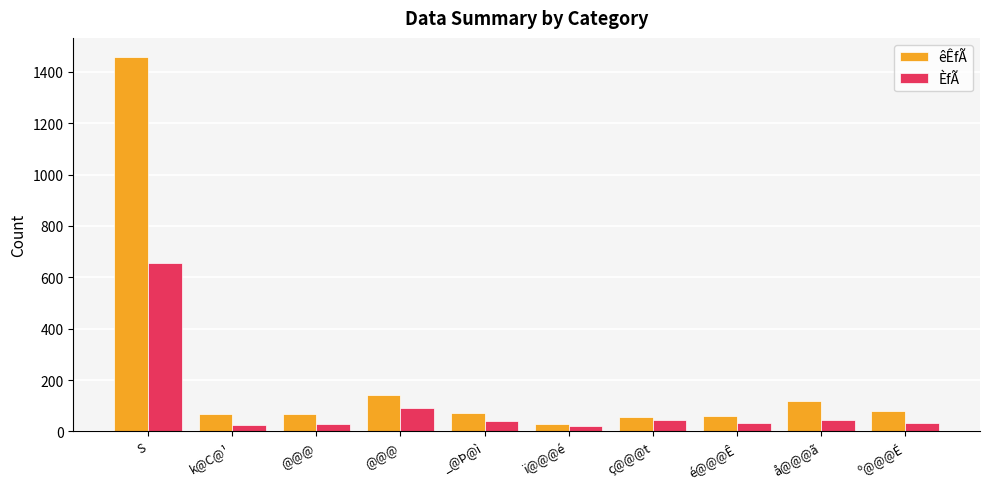

Reading left to right, list all the values displayed in this chart.

êÊfÃ: 1459	69	69	141	72	28	56	59	119	81
ÈfÃ: 657	23	30	92	40	21	45	32	43	31